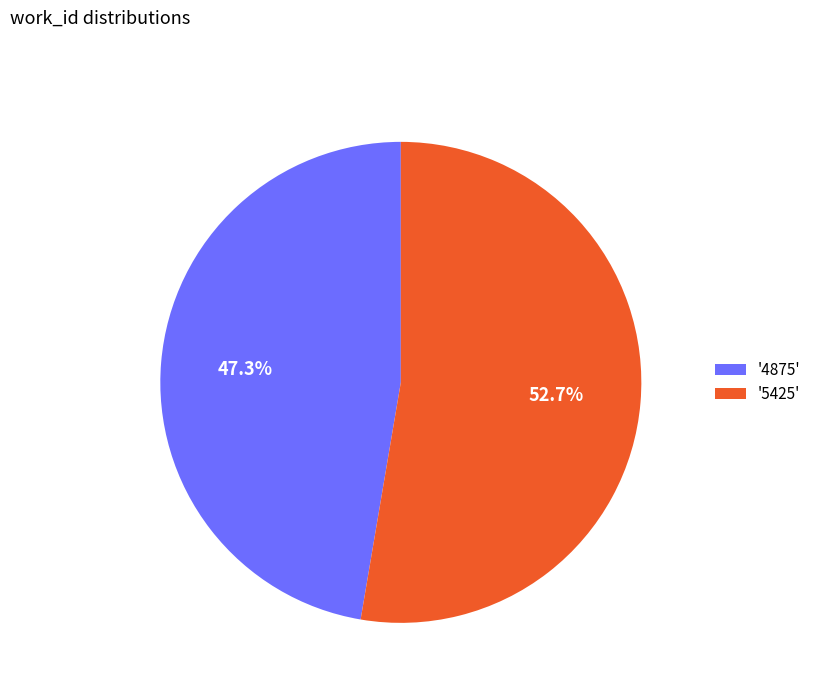

Count the number of slices in the pie.

2